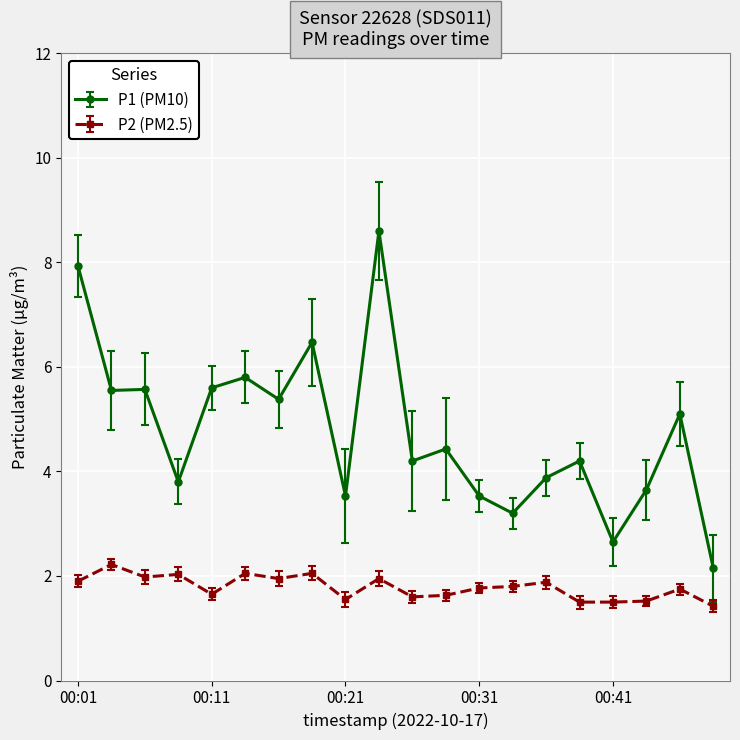

List the series in order of their overall mean, highest first.

P1 (PM10), P2 (PM2.5)